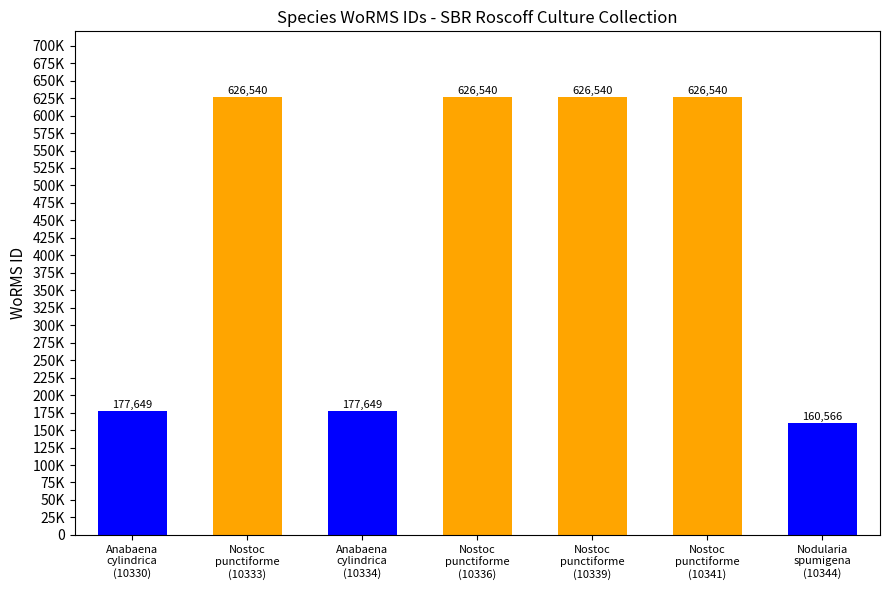

Where is the data nearest to the value 393553?

Anabaena
cylindrica
(10330)